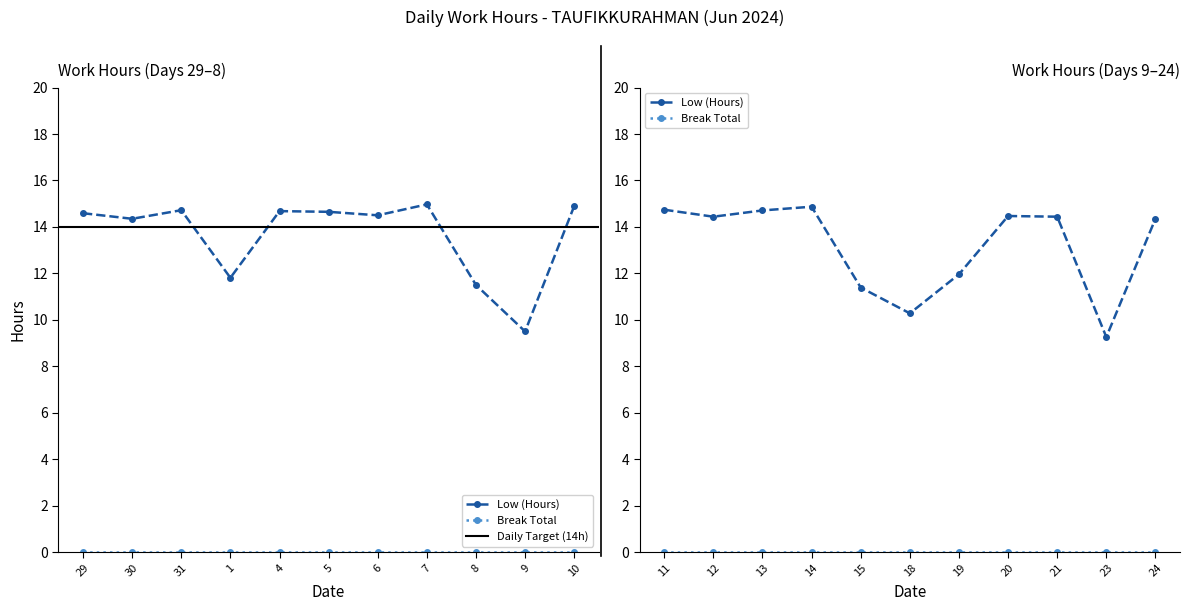

The value of Low (Hours) at 15 is 19.4. True or false?

False